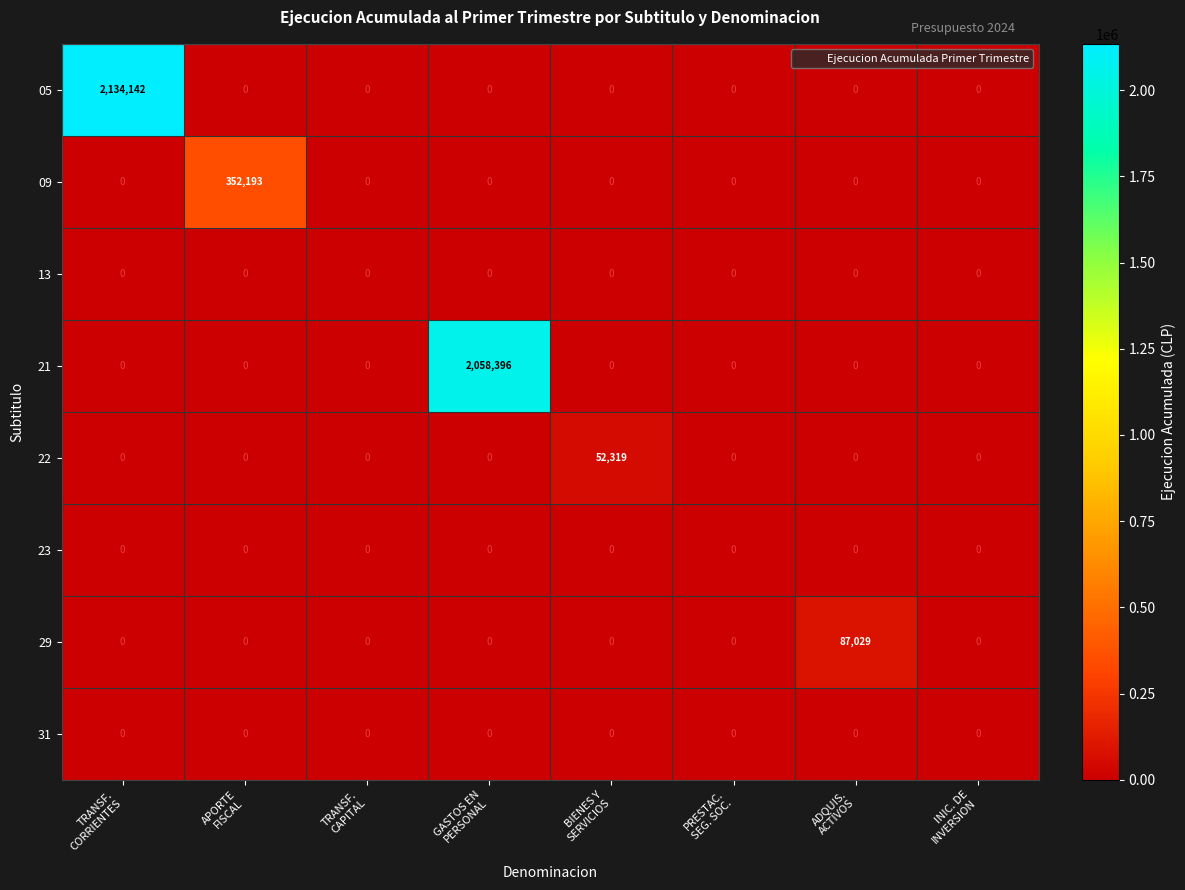

Which series has the widest spread of values?

05